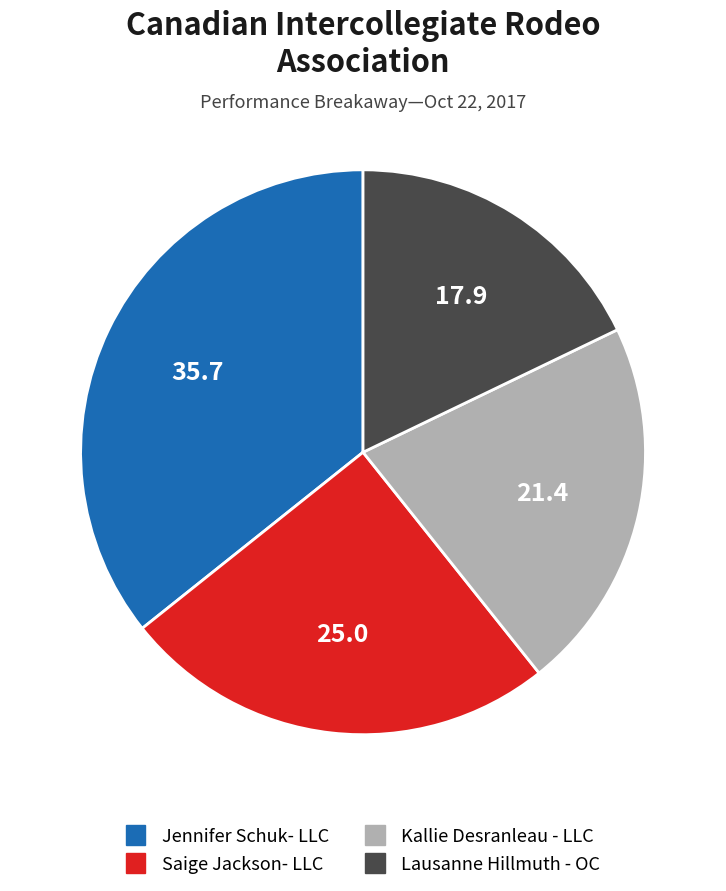

True or false: Jennifer Schuk- LLC accounts for 29% of the total.

False